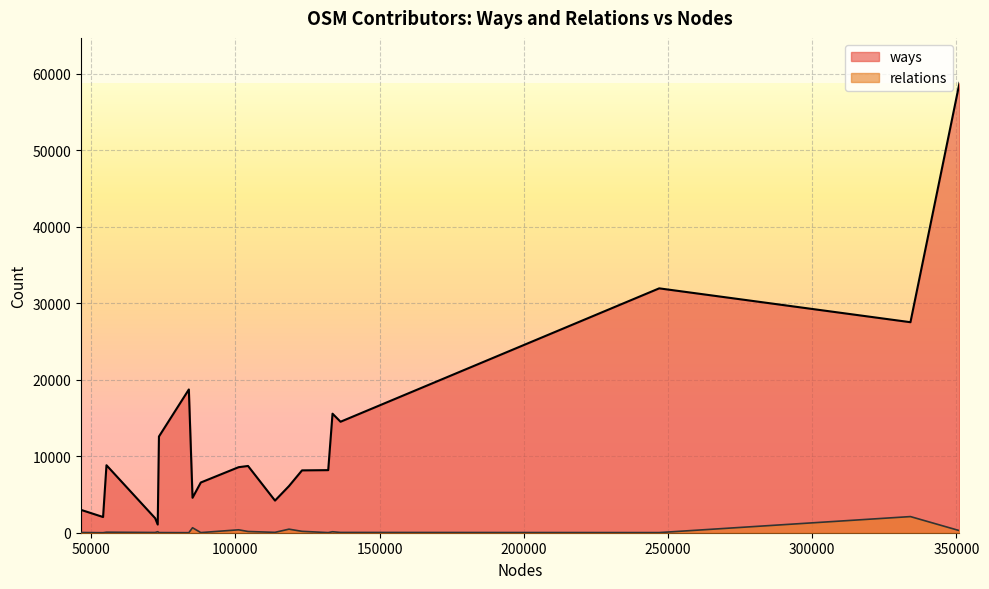

True or false: ways and relations intersect in this chart.

False